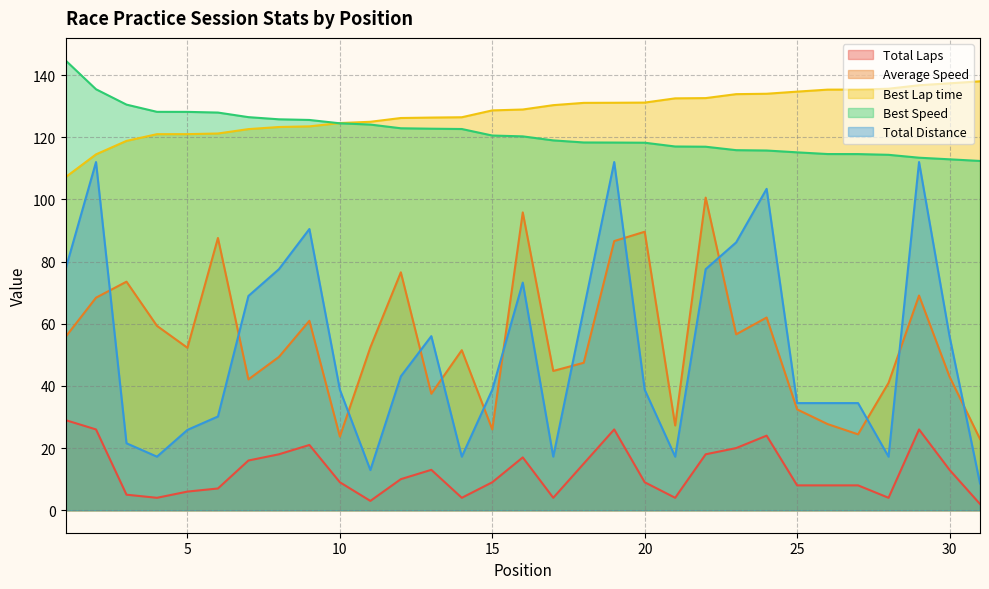

Where is the first local minimum for Average Speed?

5